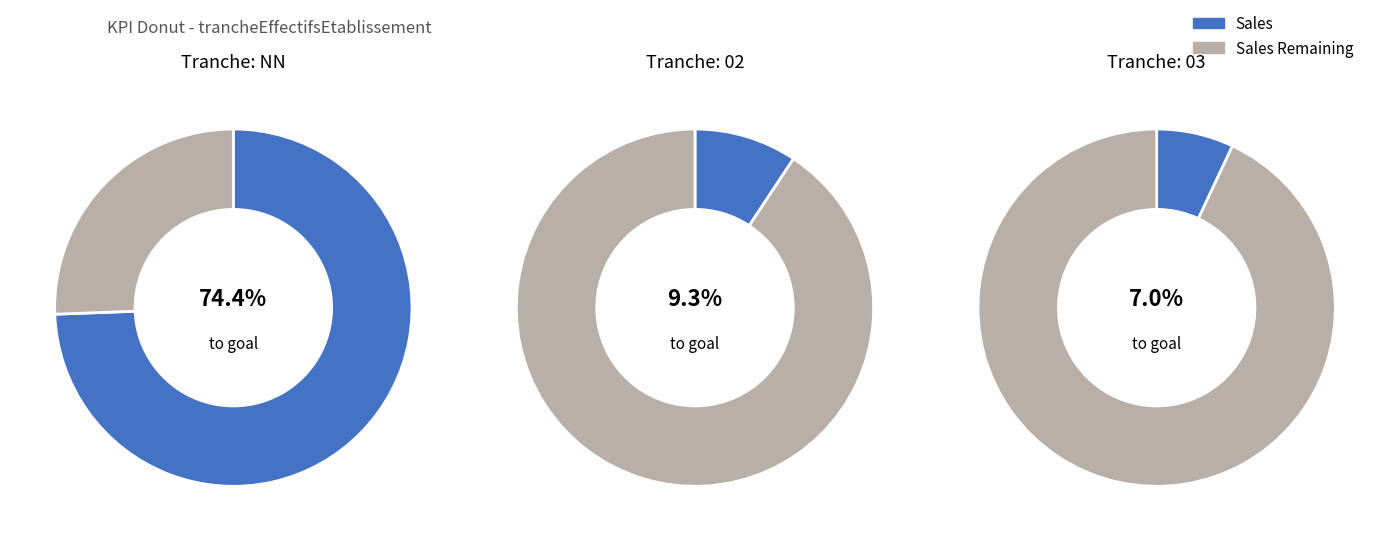

Is there a majority slice in this chart?

Yes